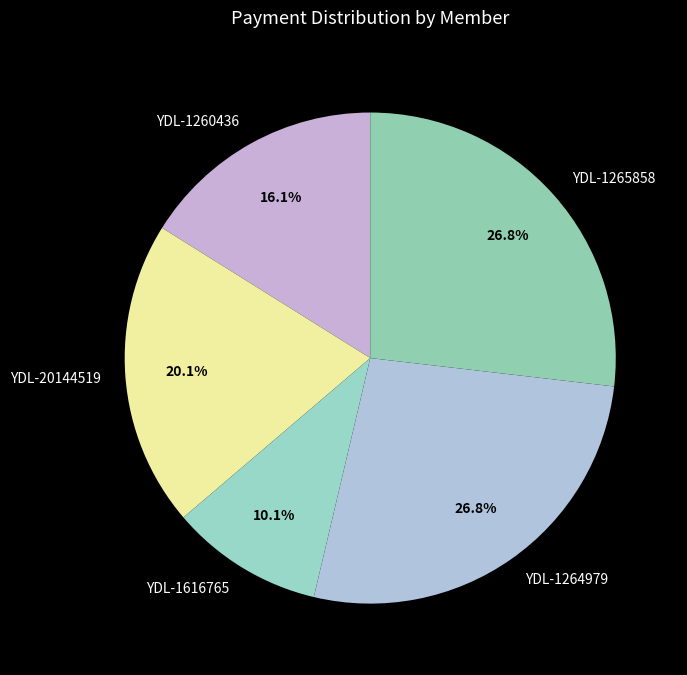

What is the smallest slice in the pie chart?

YDL-1616765